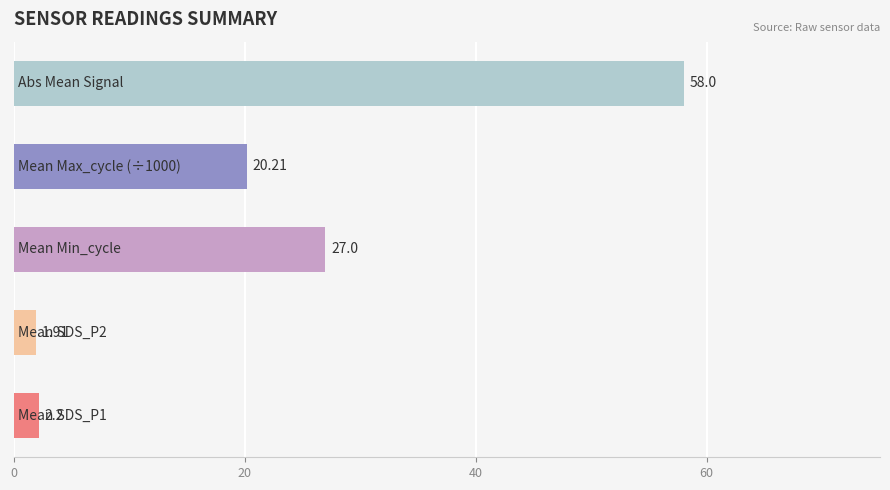

What is the average value?

21.9